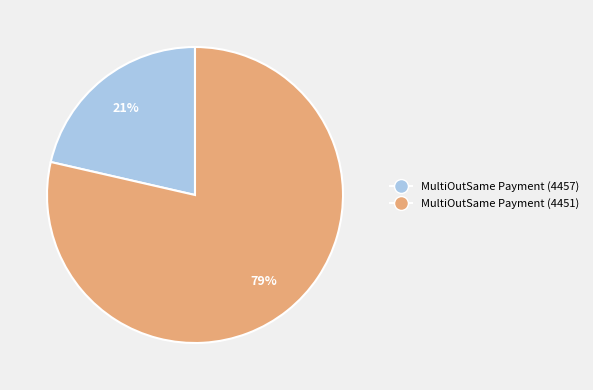

Is it true that MultiOutSame Payment (4457) is 21% of the pie?

True